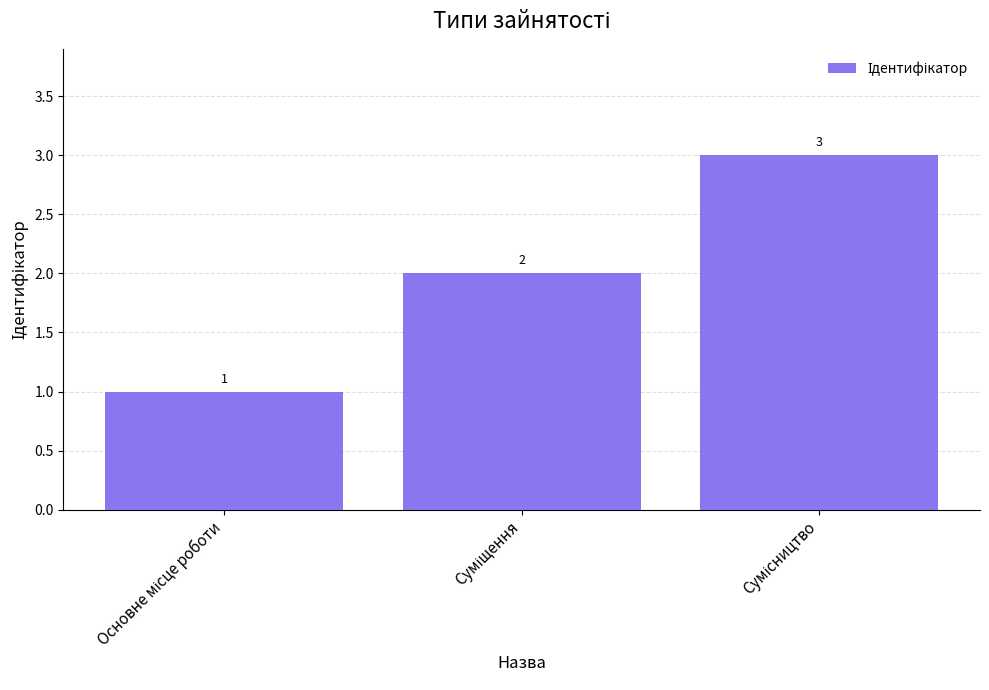

Does the chart contain stacked bars?

No